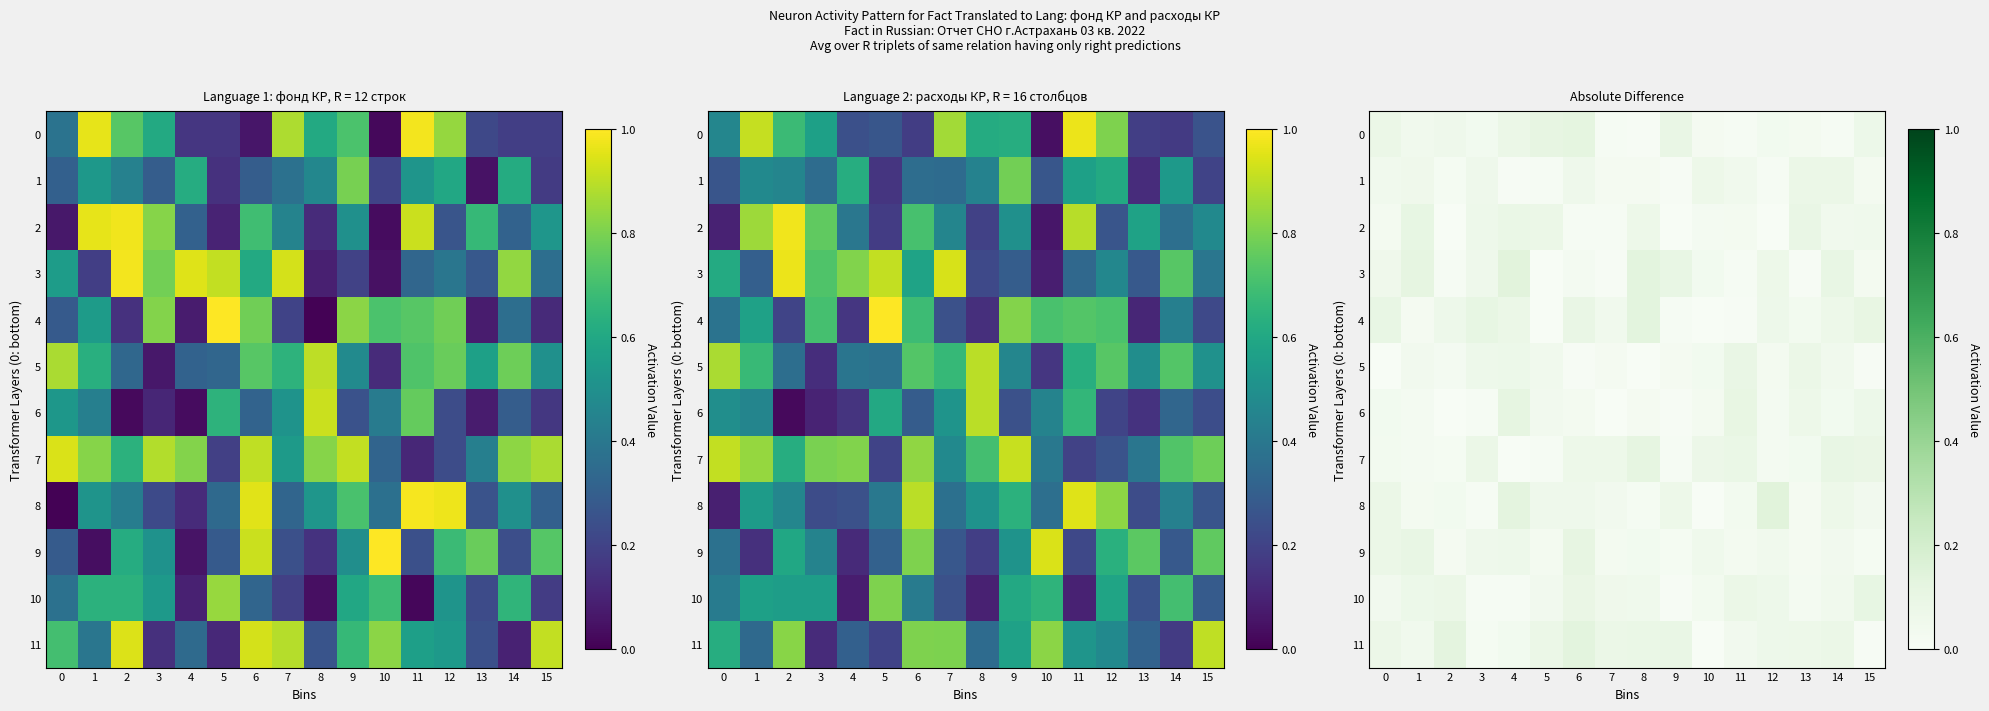

How many distinct data groups are displayed?

12